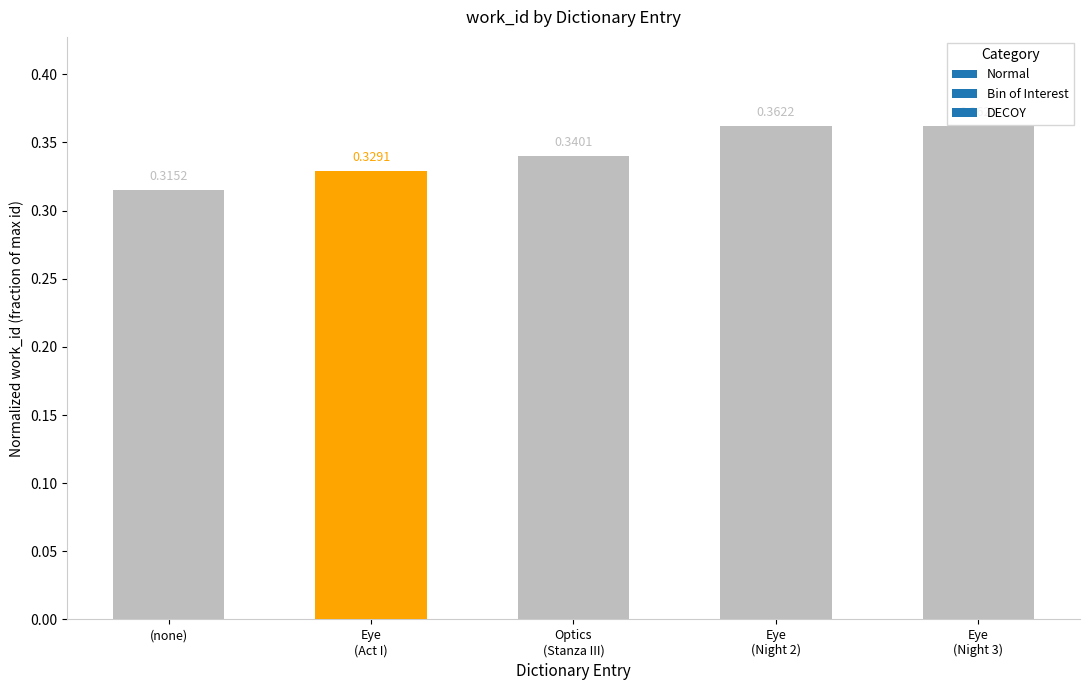

List the labels in order of value, largest first.

Eye
(Night 3), Eye
(Night 2), Optics
(Stanza III), Eye
(Act I), (none)